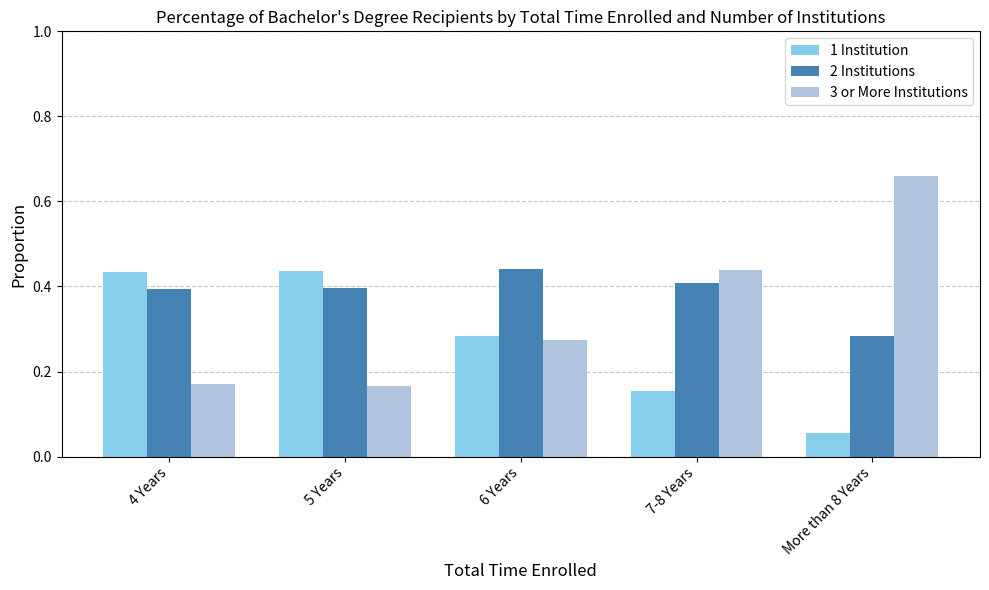

Which category has the highest value across all series?

More than 8 Years